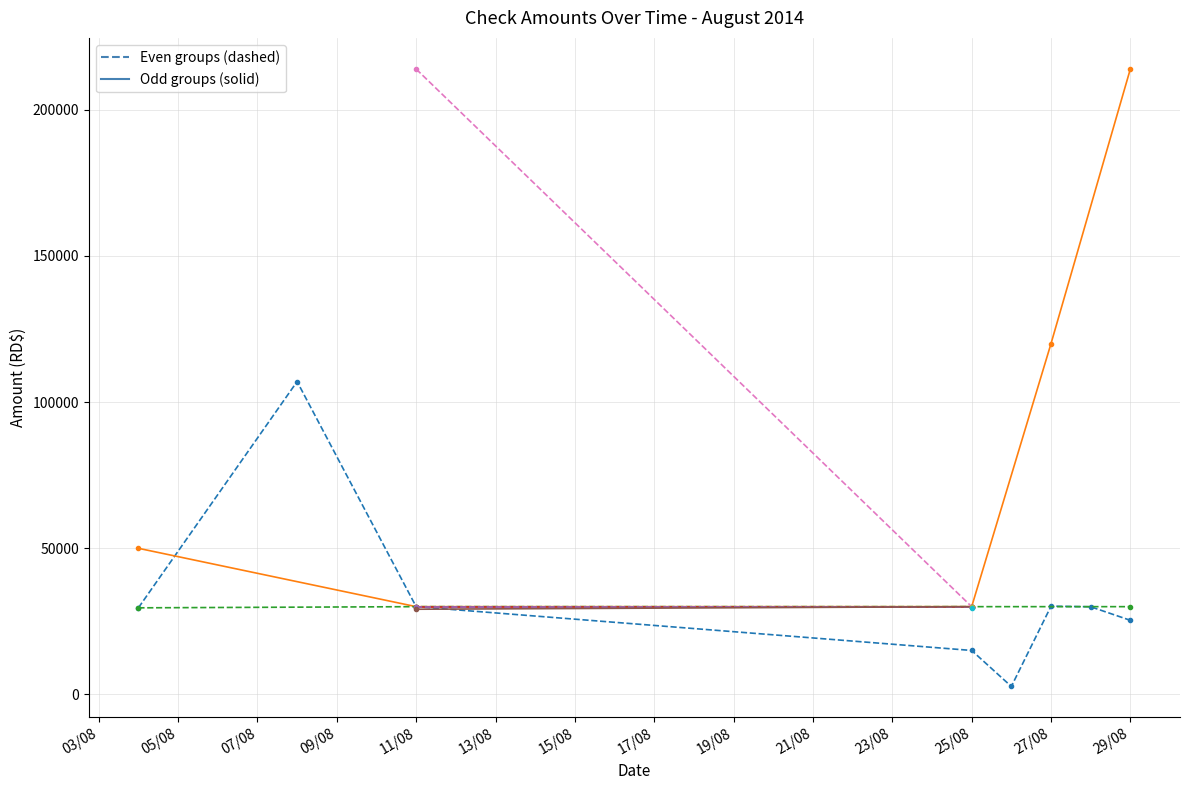

How many data points does each series have?

28